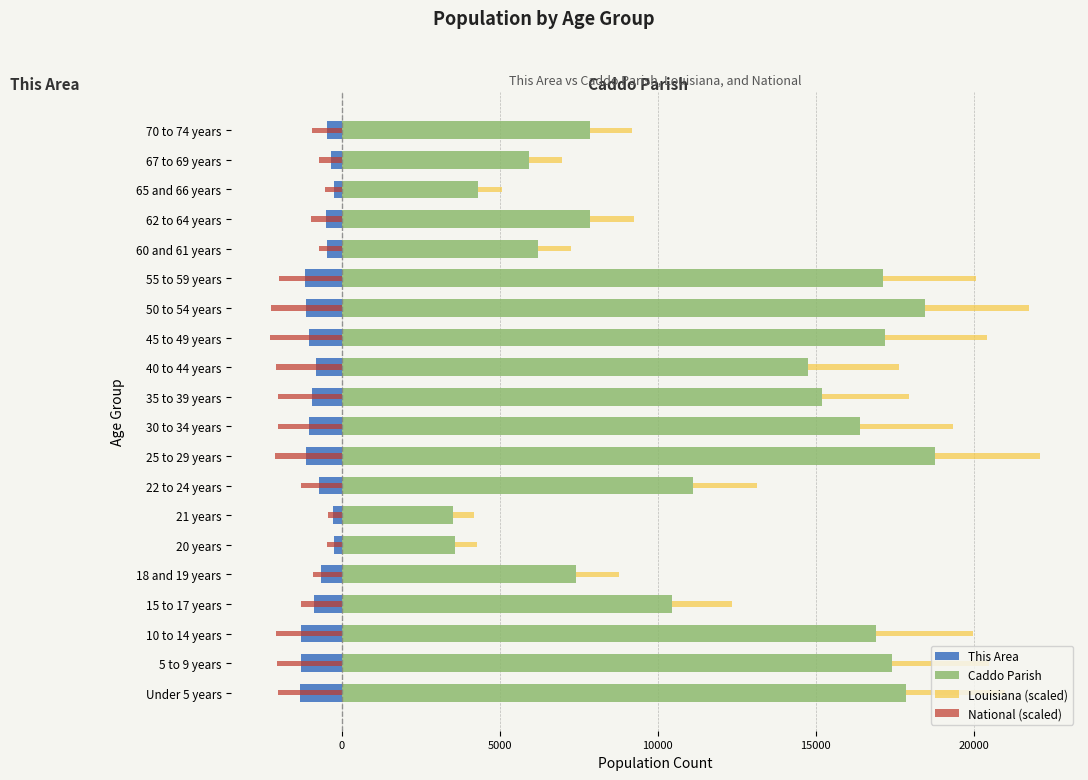

What are all the series names shown in the legend?

This Area, Caddo Parish, Louisiana (scaled), National (scaled)